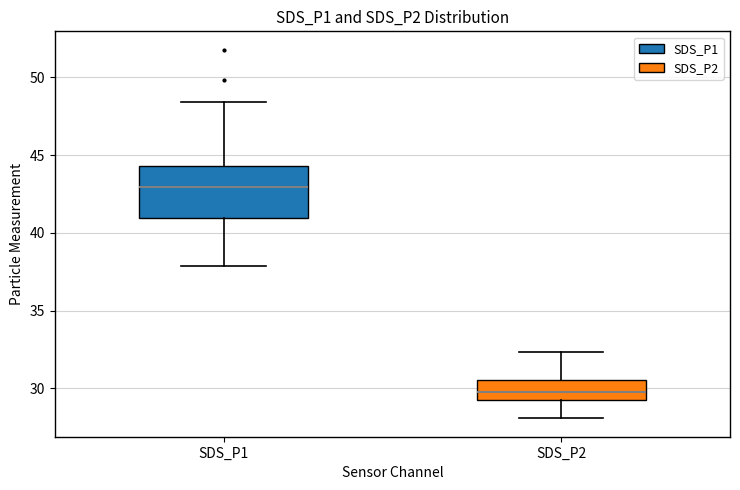

Reading left to right, transcribe this box plot: for each box, give where its median line is, the range the box spans, and where its two whiskers end, as read against the y-axis. The values are not printed on the chart, so give them approximately, as read against the axis.

SDS_P1: median 43.0, box 41.0 to 44.5, whiskers 38.0 to 48.5
SDS_P2: median 29.5 (inside the box), box 29.5 to 30.5, whiskers 28.0 to 32.5